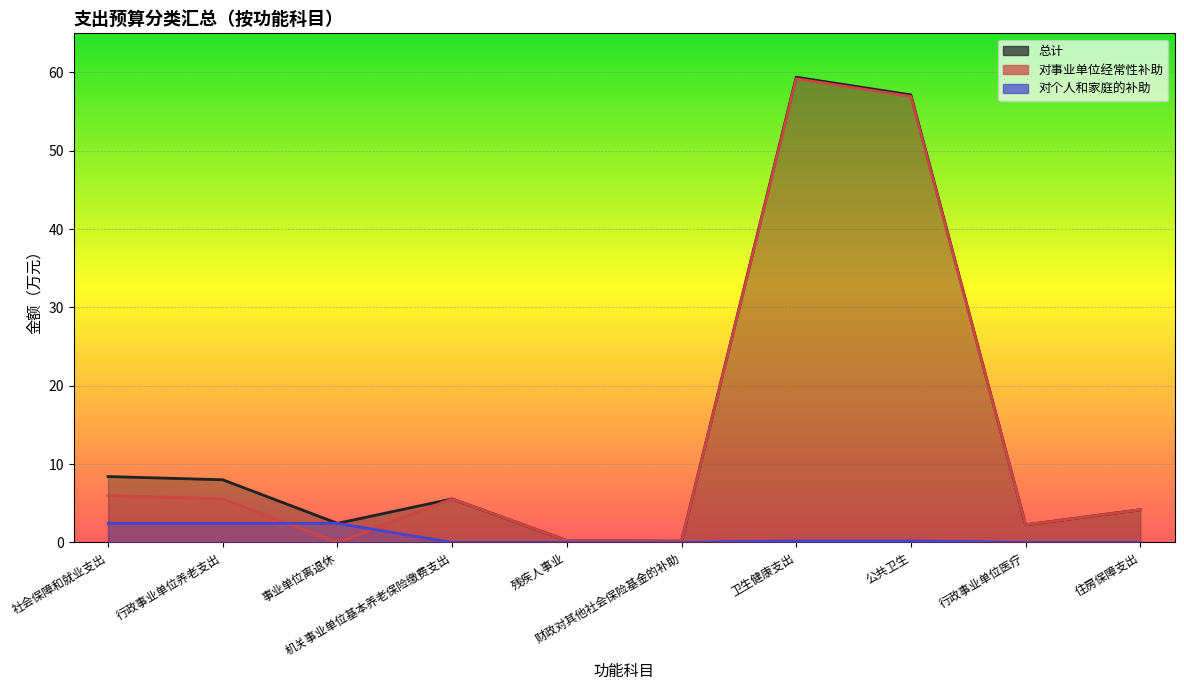

What is the value of the 对事业单位经常性补助 point at the 8th from the left?

56.9